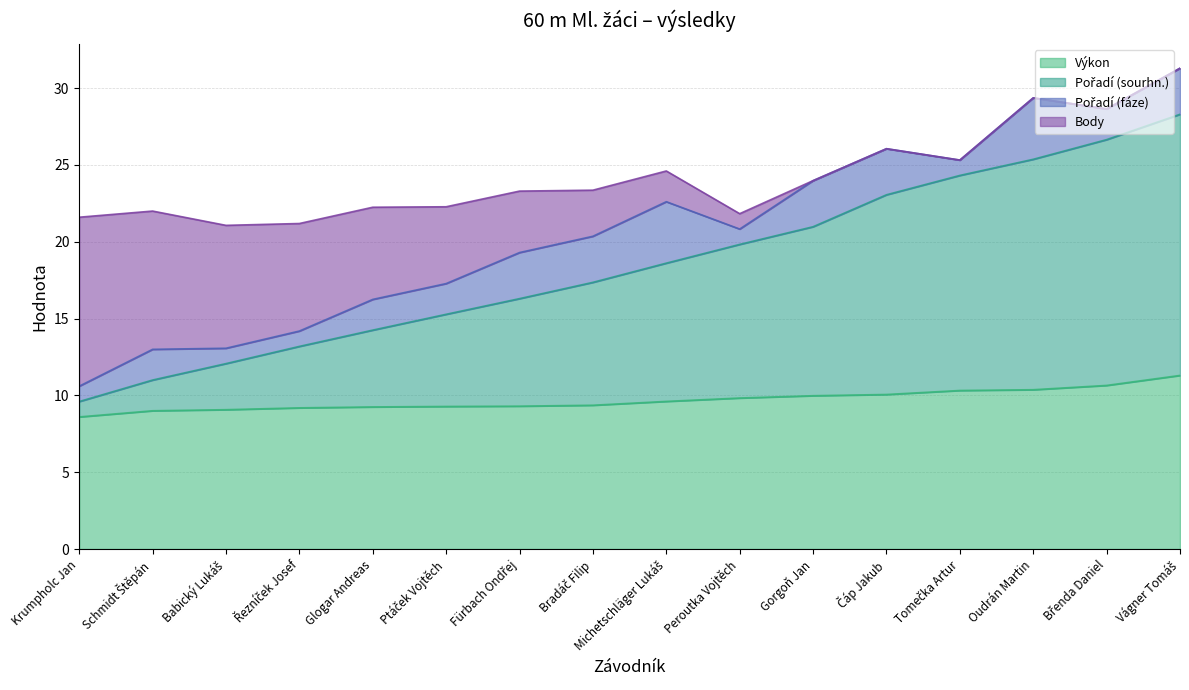

At which label is Pořadí (sourhn.) closest to 18?

Michetschläger Lukáš